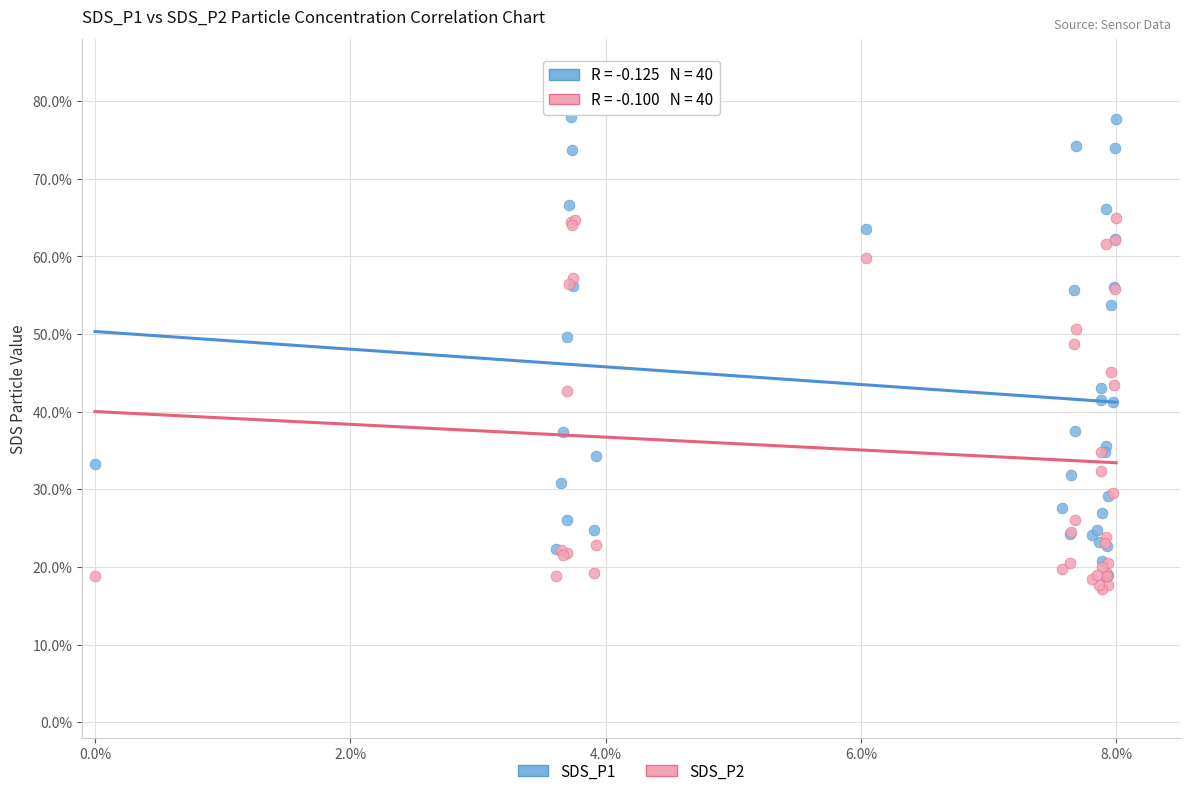

Which series contains the highest Y value?

SDS_P1